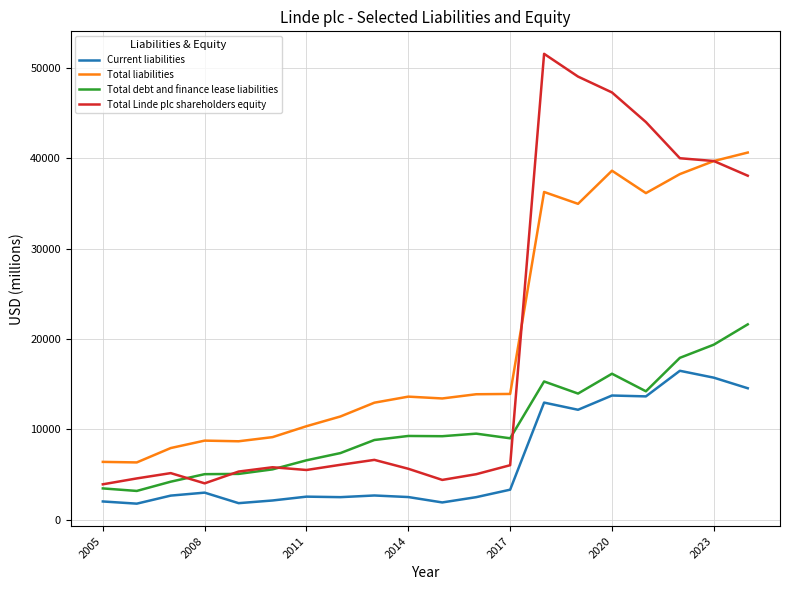

How many series are shown in this chart?

4